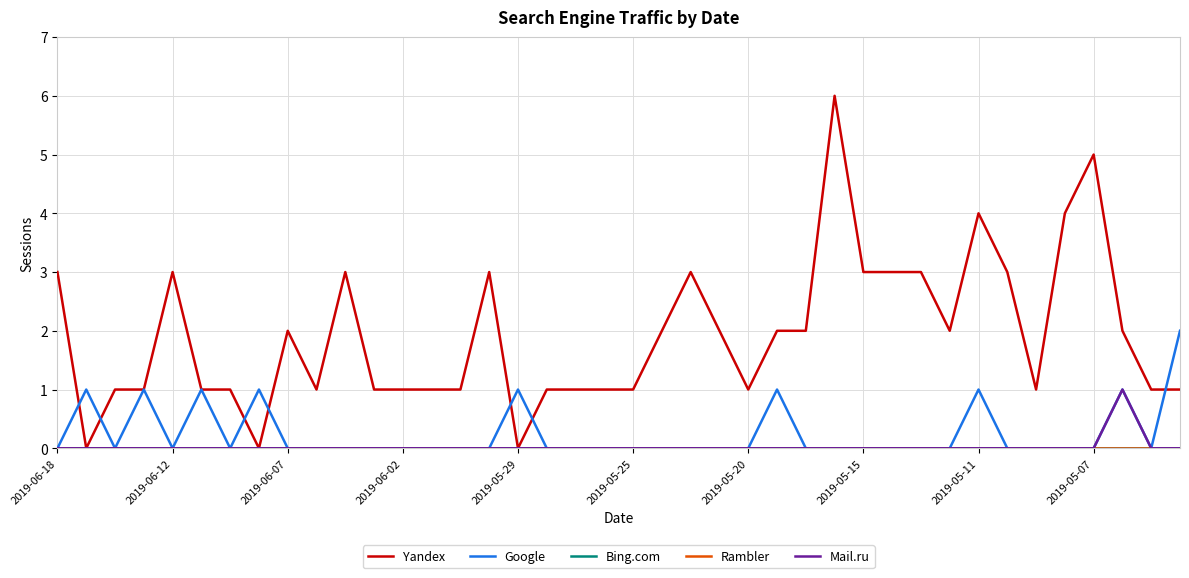

Is this an area chart (filled region under the line)?

No